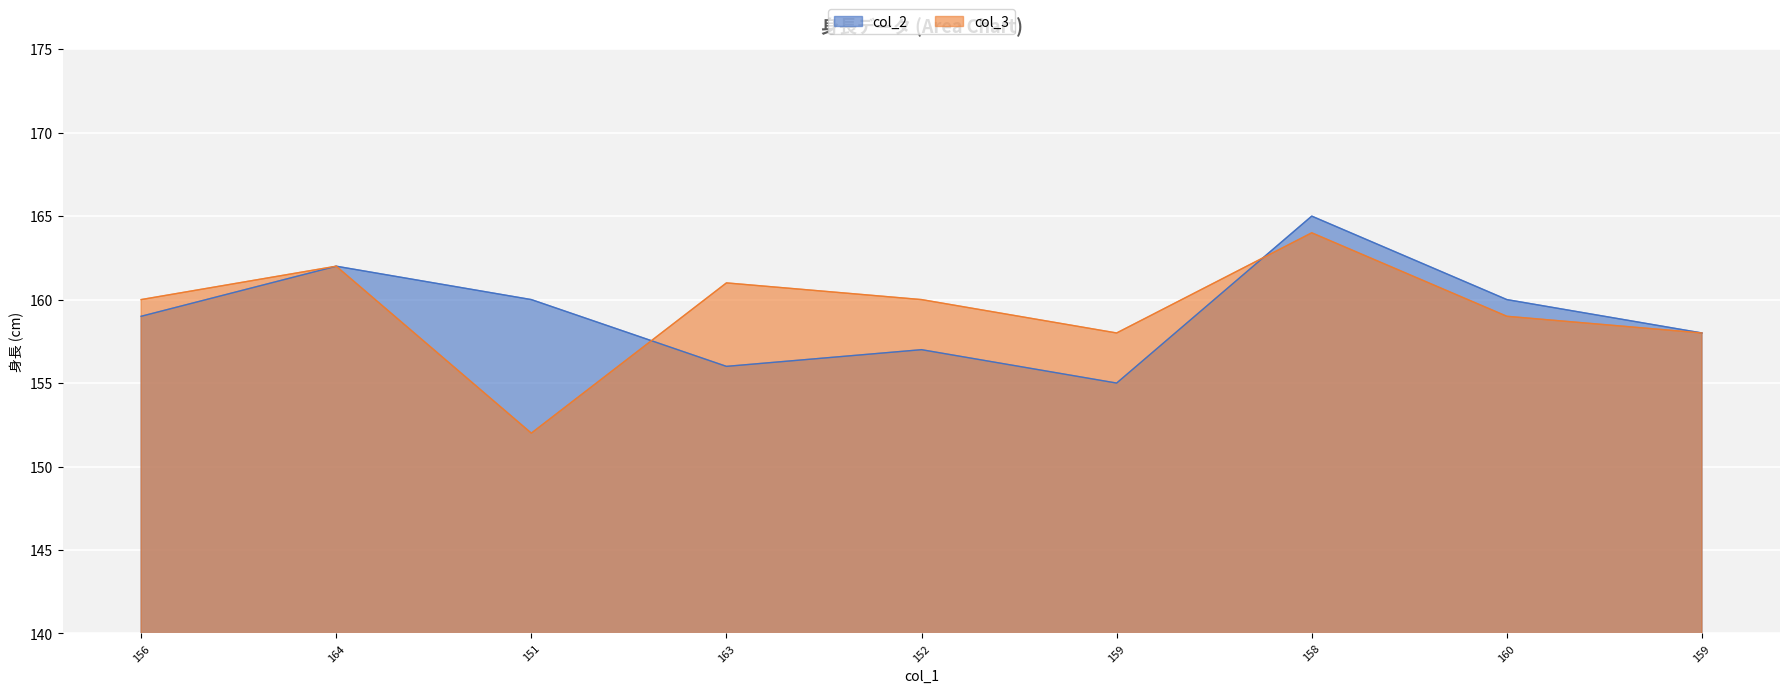

Is it true that col_2 equals 160 at 160?

True